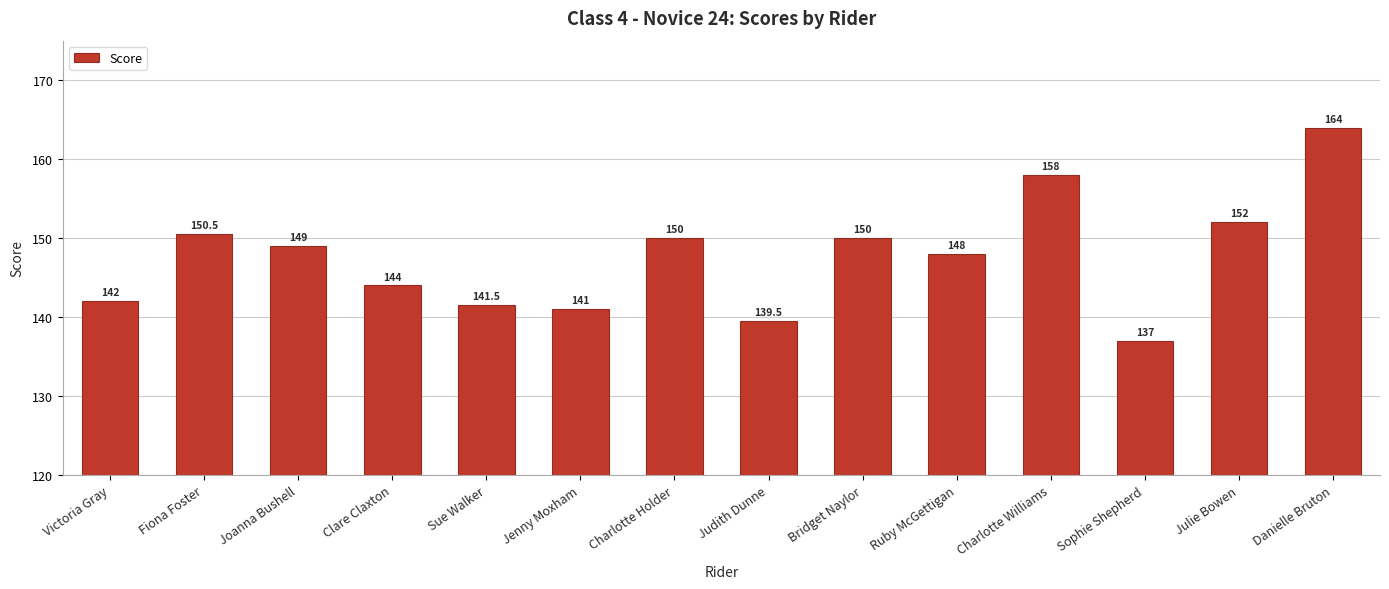

How many series are shown in this chart?

1